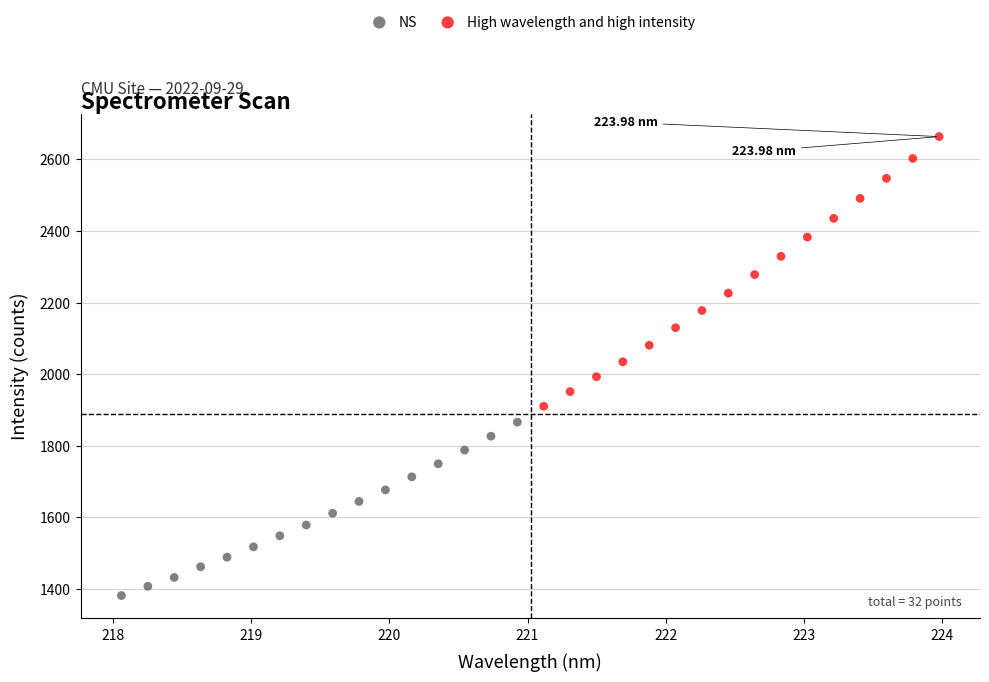

Which series has the widest spread of Y values?

High wavelength and high intensity